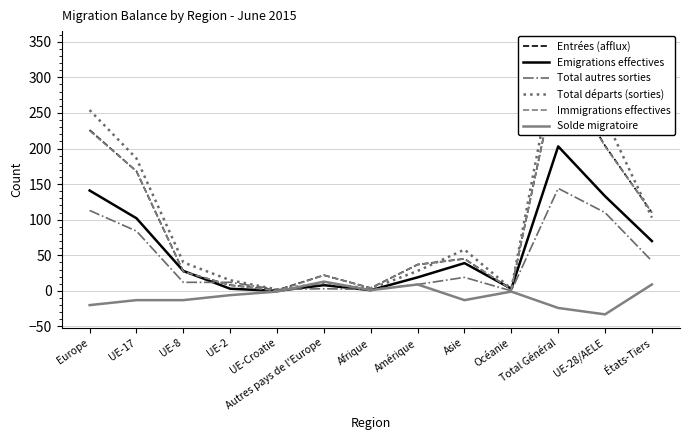

List the series in order of their peak value, lowest first.

Solde migratoire, Total autres sorties, Emigrations effectives, Immigrations effectives, Entrées (afflux), Total départs (sorties)